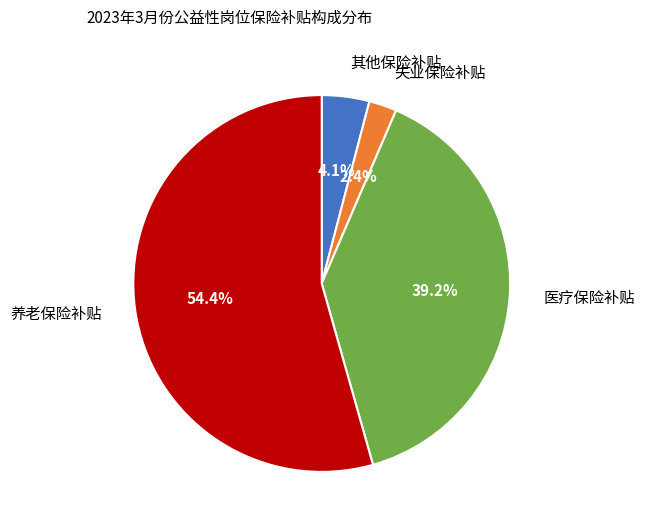

What is the ratio of the value at 其他保险补贴 to the value at 医疗保险补贴?

0.1